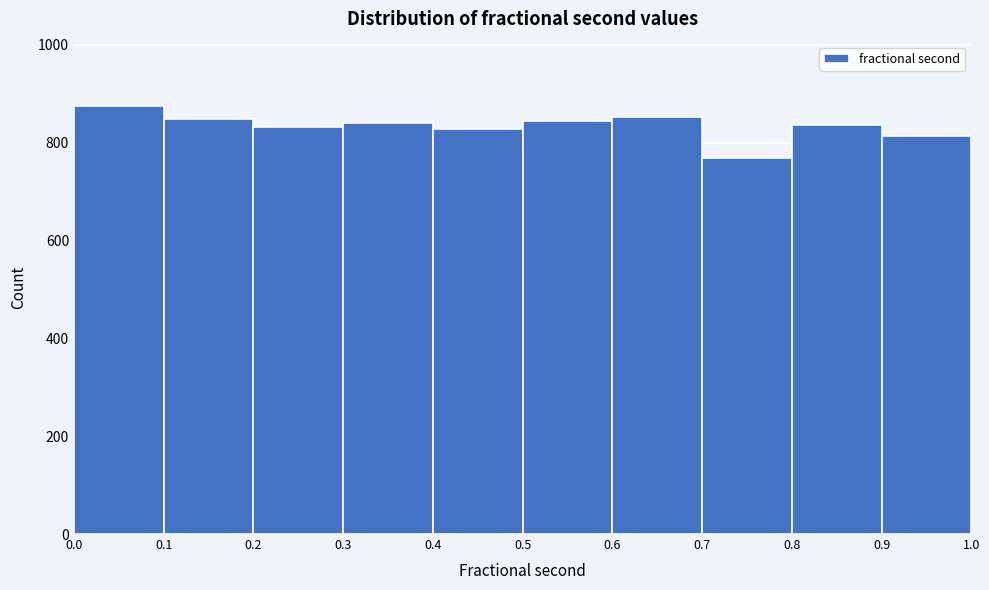

Which range on the x-axis has the tallest bar?

0.0 to 0.1